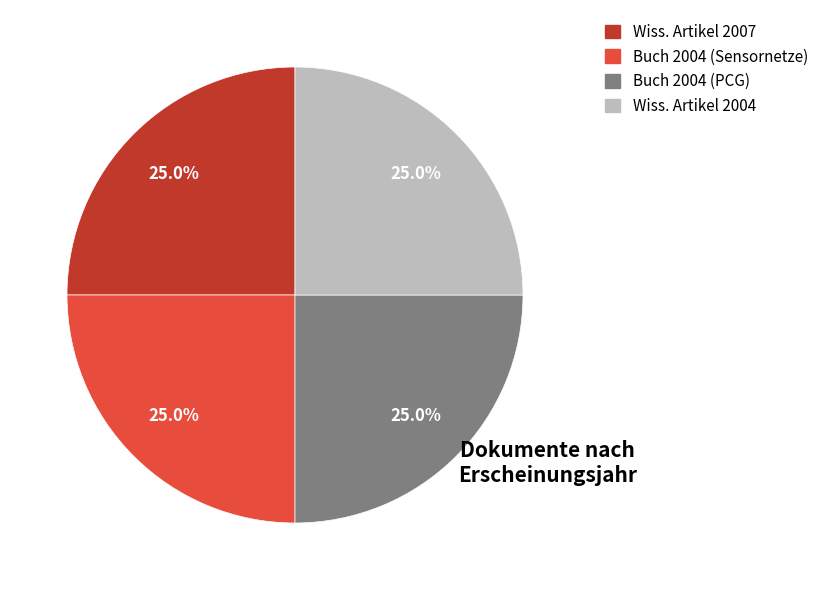

Is there any slice that represents more than half of the pie?

No